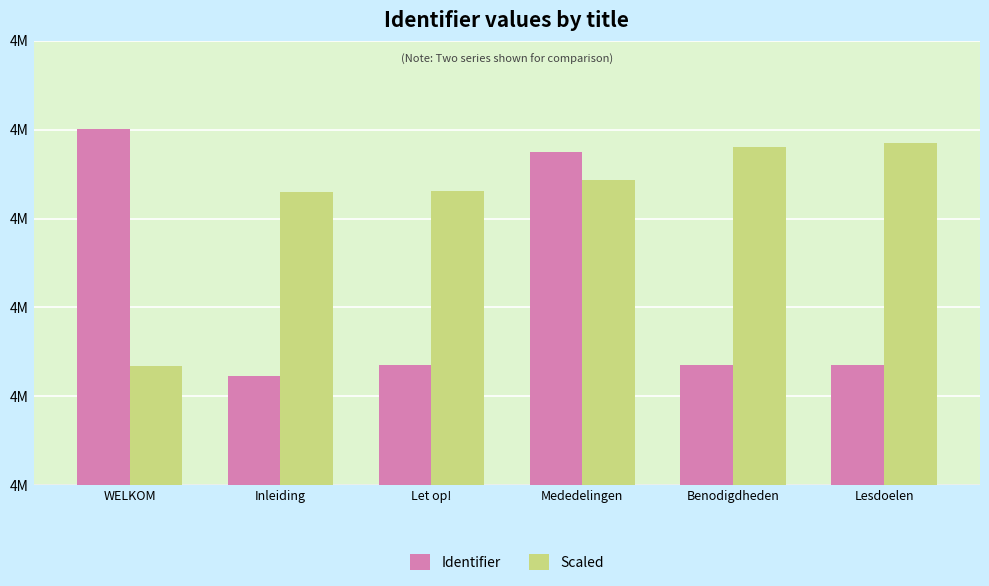

Read the Identifier value at WELKOM, to the nearest 50.

4246600